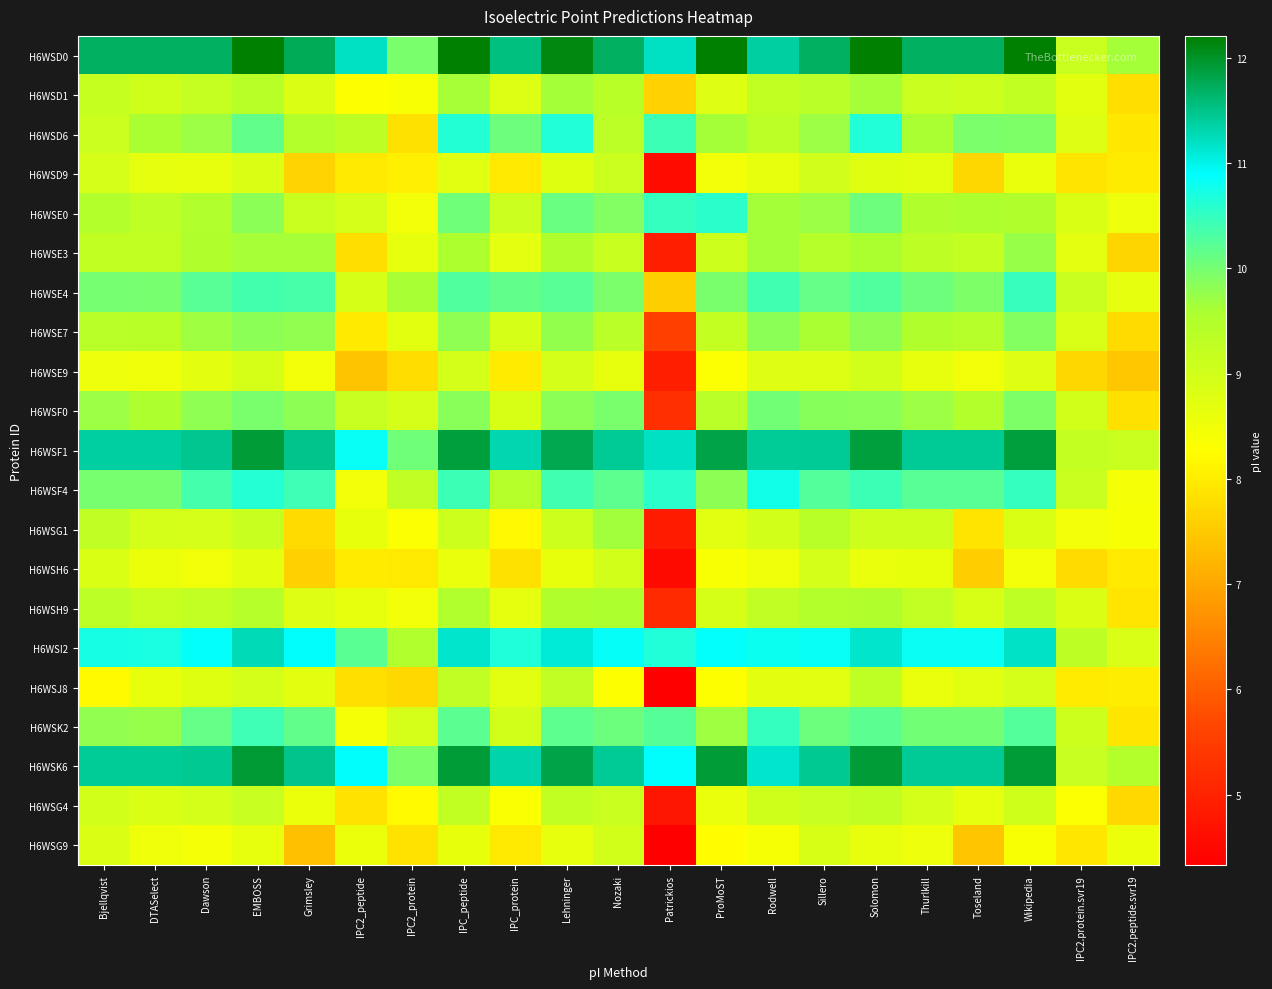

Reading left to right, extract all data points from this chart.

H6WSD0: Bjellqvist=11.7	DTASelect=11.7	Dawson=11.7	EMBOSS=12.2	Grimsley=11.8	IPC2_peptide=11.2	IPC2_protein=10.0	IPC_peptide=12.2	IPC_protein=11.5	Lehninger=12.1	Nozaki=11.7	Patrickios=11.2	ProMoST=12.2	Rodwell=11.4	Sillero=11.7	Solomon=12.2	Thurlkill=11.7	Toseland=11.7	Wikipedia=12.2	IPC2.protein.svr19=9.1	IPC2.peptide.svr19=9.6
H6WSD1: Bjellqvist=9.2	DTASelect=9.0	Dawson=9.2	EMBOSS=9.4	Grimsley=8.8	IPC2_peptide=8.3	IPC2_protein=8.3	IPC_peptide=9.6	IPC_protein=8.8	Lehninger=9.6	Nozaki=9.4	Patrickios=7.6	ProMoST=8.8	Rodwell=9.3	Sillero=9.4	Solomon=9.6	Thurlkill=9.1	Toseland=9.1	Wikipedia=9.3	IPC2.protein.svr19=8.7	IPC2.peptide.svr19=7.8
H6WSD6: Bjellqvist=9.1	DTASelect=9.6	Dawson=9.7	EMBOSS=10.2	Grimsley=9.5	IPC2_peptide=9.3	IPC2_protein=7.8	IPC_peptide=10.6	IPC_protein=10.1	Lehninger=10.6	Nozaki=9.4	Patrickios=10.4	ProMoST=9.6	Rodwell=9.4	Sillero=9.7	Solomon=10.6	Thurlkill=9.6	Toseland=10.0	Wikipedia=9.9	IPC2.protein.svr19=8.8	IPC2.peptide.svr19=7.9
H6WSD9: Bjellqvist=8.9	DTASelect=8.7	Dawson=8.6	EMBOSS=8.8	Grimsley=7.6	IPC2_peptide=8.0	IPC2_protein=8.0	IPC_peptide=8.8	IPC_protein=8.0	Lehninger=8.8	Nozaki=9.1	Patrickios=4.6	ProMoST=8.4	Rodwell=8.7	Sillero=9.0	Solomon=8.8	Thurlkill=8.7	Toseland=7.7	Wikipedia=8.6	IPC2.protein.svr19=7.9	IPC2.peptide.svr19=8.0
H6WSE0: Bjellqvist=9.5	DTASelect=9.3	Dawson=9.5	EMBOSS=9.8	Grimsley=9.1	IPC2_peptide=8.9	IPC2_protein=8.5	IPC_peptide=10.0	IPC_protein=9.1	Lehninger=10.1	Nozaki=9.9	Patrickios=10.5	ProMoST=10.6	Rodwell=9.6	Sillero=9.7	Solomon=10.1	Thurlkill=9.5	Toseland=9.6	Wikipedia=9.5	IPC2.protein.svr19=8.9	IPC2.peptide.svr19=8.6
H6WSE3: Bjellqvist=9.2	DTASelect=9.2	Dawson=9.5	EMBOSS=9.6	Grimsley=9.6	IPC2_peptide=7.8	IPC2_protein=8.7	IPC_peptide=9.6	IPC_protein=8.7	Lehninger=9.5	Nozaki=9.2	Patrickios=4.9	ProMoST=9.1	Rodwell=9.6	Sillero=9.4	Solomon=9.6	Thurlkill=9.3	Toseland=9.2	Wikipedia=9.7	IPC2.protein.svr19=8.7	IPC2.peptide.svr19=7.7
H6WSE4: Bjellqvist=10.0	DTASelect=10.0	Dawson=10.2	EMBOSS=10.4	Grimsley=10.3	IPC2_peptide=8.9	IPC2_protein=9.6	IPC_peptide=10.3	IPC_protein=10.2	Lehninger=10.2	Nozaki=10.0	Patrickios=7.6	ProMoST=10.0	Rodwell=10.4	Sillero=10.1	Solomon=10.3	Thurlkill=10.1	Toseland=9.9	Wikipedia=10.5	IPC2.protein.svr19=9.1	IPC2.peptide.svr19=8.7
H6WSE7: Bjellqvist=9.4	DTASelect=9.4	Dawson=9.7	EMBOSS=9.8	Grimsley=9.8	IPC2_peptide=8.0	IPC2_protein=8.7	IPC_peptide=9.8	IPC_protein=8.9	Lehninger=9.8	Nozaki=9.4	Patrickios=5.5	ProMoST=9.2	Rodwell=9.8	Sillero=9.6	Solomon=9.8	Thurlkill=9.5	Toseland=9.4	Wikipedia=9.9	IPC2.protein.svr19=8.9	IPC2.peptide.svr19=7.8
H6WSE9: Bjellqvist=8.6	DTASelect=8.5	Dawson=8.7	EMBOSS=8.9	Grimsley=8.5	IPC2_peptide=7.4	IPC2_protein=7.8	IPC_peptide=9.0	IPC_protein=8.0	Lehninger=9.0	Nozaki=8.6	Patrickios=4.9	ProMoST=8.3	Rodwell=8.8	Sillero=8.8	Solomon=9.0	Thurlkill=8.6	Toseland=8.5	Wikipedia=8.8	IPC2.protein.svr19=7.7	IPC2.peptide.svr19=7.5
H6WSF0: Bjellqvist=9.7	DTASelect=9.6	Dawson=9.8	EMBOSS=10.0	Grimsley=9.8	IPC2_peptide=9.2	IPC2_protein=8.9	IPC_peptide=9.9	IPC_protein=8.9	Lehninger=9.8	Nozaki=10.0	Patrickios=5.2	ProMoST=9.4	Rodwell=10.0	Sillero=9.9	Solomon=9.9	Thurlkill=9.7	Toseland=9.5	Wikipedia=9.9	IPC2.protein.svr19=9.0	IPC2.peptide.svr19=7.8
H6WSF1: Bjellqvist=11.4	DTASelect=11.4	Dawson=11.5	EMBOSS=11.9	Grimsley=11.5	IPC2_peptide=10.8	IPC2_protein=10.0	IPC_peptide=11.9	IPC_protein=11.3	Lehninger=11.8	Nozaki=11.4	Patrickios=11.2	ProMoST=11.8	Rodwell=11.4	Sillero=11.4	Solomon=11.9	Thurlkill=11.4	Toseland=11.4	Wikipedia=11.9	IPC2.protein.svr19=9.2	IPC2.peptide.svr19=9.1
H6WSF4: Bjellqvist=10.0	DTASelect=10.0	Dawson=10.4	EMBOSS=10.6	Grimsley=10.4	IPC2_peptide=8.4	IPC2_protein=9.3	IPC_peptide=10.4	IPC_protein=9.4	Lehninger=10.4	Nozaki=10.2	Patrickios=10.6	ProMoST=9.8	Rodwell=10.8	Sillero=10.3	Solomon=10.4	Thurlkill=10.2	Toseland=10.2	Wikipedia=10.5	IPC2.protein.svr19=9.1	IPC2.peptide.svr19=8.4
H6WSG1: Bjellqvist=9.3	DTASelect=9.0	Dawson=8.9	EMBOSS=9.2	Grimsley=7.7	IPC2_peptide=8.6	IPC2_protein=8.3	IPC_peptide=9.1	IPC_protein=8.2	Lehninger=9.1	Nozaki=9.7	Patrickios=4.9	ProMoST=8.8	Rodwell=9.0	Sillero=9.4	Solomon=9.1	Thurlkill=9.1	Toseland=7.9	Wikipedia=8.9	IPC2.protein.svr19=8.5	IPC2.peptide.svr19=8.4
H6WSH6: Bjellqvist=8.9	DTASelect=8.6	Dawson=8.5	EMBOSS=8.7	Grimsley=7.6	IPC2_peptide=8.0	IPC2_protein=8.0	IPC_peptide=8.6	IPC_protein=7.8	Lehninger=8.6	Nozaki=9.0	Patrickios=4.5	ProMoST=8.4	Rodwell=8.5	Sillero=8.9	Solomon=8.6	Thurlkill=8.6	Toseland=7.6	Wikipedia=8.4	IPC2.protein.svr19=7.7	IPC2.peptide.svr19=8.0
H6WSH9: Bjellqvist=9.4	DTASelect=9.2	Dawson=9.2	EMBOSS=9.4	Grimsley=8.8	IPC2_peptide=8.7	IPC2_protein=8.5	IPC_peptide=9.5	IPC_protein=8.7	Lehninger=9.5	Nozaki=9.6	Patrickios=5.2	ProMoST=8.9	Rodwell=9.3	Sillero=9.5	Solomon=9.5	Thurlkill=9.2	Toseland=8.9	Wikipedia=9.3	IPC2.protein.svr19=8.8	IPC2.peptide.svr19=7.9
H6WSI2: Bjellqvist=10.7	DTASelect=10.7	Dawson=10.9	EMBOSS=11.3	Grimsley=10.9	IPC2_peptide=10.2	IPC2_protein=9.5	IPC_peptide=11.2	IPC_protein=10.7	Lehninger=11.1	Nozaki=10.8	Patrickios=10.6	ProMoST=10.9	Rodwell=10.8	Sillero=10.8	Solomon=11.2	Thurlkill=10.8	Toseland=10.8	Wikipedia=11.2	IPC2.protein.svr19=9.3	IPC2.peptide.svr19=8.9
H6WSJ8: Bjellqvist=8.2	DTASelect=8.6	Dawson=8.8	EMBOSS=9.0	Grimsley=8.7	IPC2_peptide=7.8	IPC2_protein=7.7	IPC_peptide=9.3	IPC_protein=8.7	Lehninger=9.3	Nozaki=8.3	Patrickios=4.3	ProMoST=8.3	Rodwell=8.7	Sillero=8.7	Solomon=9.3	Thurlkill=8.6	Toseland=8.7	Wikipedia=8.9	IPC2.protein.svr19=8.0	IPC2.peptide.svr19=8.0
H6WSK2: Bjellqvist=9.8	DTASelect=9.8	Dawson=10.1	EMBOSS=10.4	Grimsley=10.2	IPC2_peptide=8.4	IPC2_protein=8.9	IPC_peptide=10.2	IPC_protein=9.0	Lehninger=10.2	Nozaki=10.1	Patrickios=10.2	ProMoST=9.7	Rodwell=10.5	Sillero=10.1	Solomon=10.2	Thurlkill=10.0	Toseland=10.0	Wikipedia=10.3	IPC2.protein.svr19=9.1	IPC2.peptide.svr19=7.9
H6WSK6: Bjellqvist=11.4	DTASelect=11.4	Dawson=11.4	EMBOSS=11.9	Grimsley=11.5	IPC2_peptide=10.9	IPC2_protein=10.0	IPC_peptide=11.9	IPC_protein=11.3	Lehninger=11.8	Nozaki=11.4	Patrickios=10.9	ProMoST=11.9	Rodwell=11.1	Sillero=11.4	Solomon=11.9	Thurlkill=11.4	Toseland=11.4	Wikipedia=11.9	IPC2.protein.svr19=9.2	IPC2.peptide.svr19=9.5
H6WSG4: Bjellqvist=9.0	DTASelect=8.9	Dawson=9.0	EMBOSS=9.2	Grimsley=8.6	IPC2_peptide=7.9	IPC2_protein=8.2	IPC_peptide=9.2	IPC_protein=8.3	Lehninger=9.2	Nozaki=9.1	Patrickios=4.8	ProMoST=8.6	Rodwell=9.0	Sillero=9.2	Solomon=9.3	Thurlkill=8.9	Toseland=8.7	Wikipedia=9.0	IPC2.protein.svr19=8.3	IPC2.peptide.svr19=7.7
H6WSG9: Bjellqvist=8.8	DTASelect=8.5	Dawson=8.4	EMBOSS=8.6	Grimsley=7.4	IPC2_peptide=8.6	IPC2_protein=7.9	IPC_peptide=8.6	IPC_protein=8.0	Lehninger=8.6	Nozaki=9.0	Patrickios=4.3	ProMoST=8.2	Rodwell=8.4	Sillero=8.9	Solomon=8.6	Thurlkill=8.6	Toseland=7.4	Wikipedia=8.3	IPC2.protein.svr19=7.9	IPC2.peptide.svr19=8.6